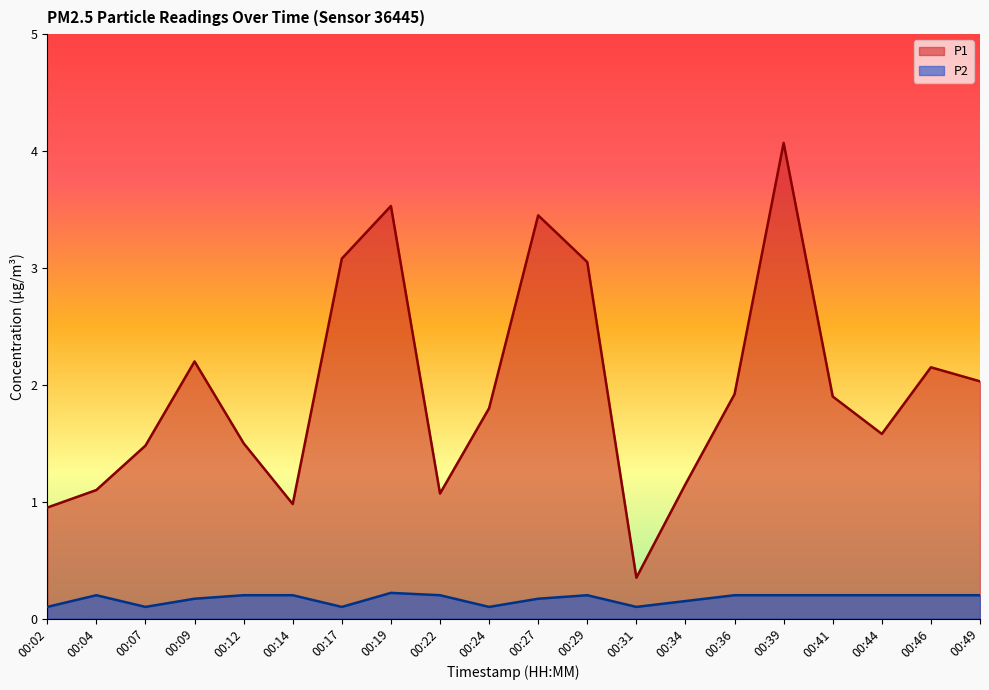

List the labels in order of P1 value, smallest first.

00:31, 00:02, 00:14, 00:22, 00:04, 00:34, 00:07, 00:12, 00:44, 00:24, 00:41, 00:36, 00:49, 00:46, 00:09, 00:29, 00:17, 00:27, 00:19, 00:39